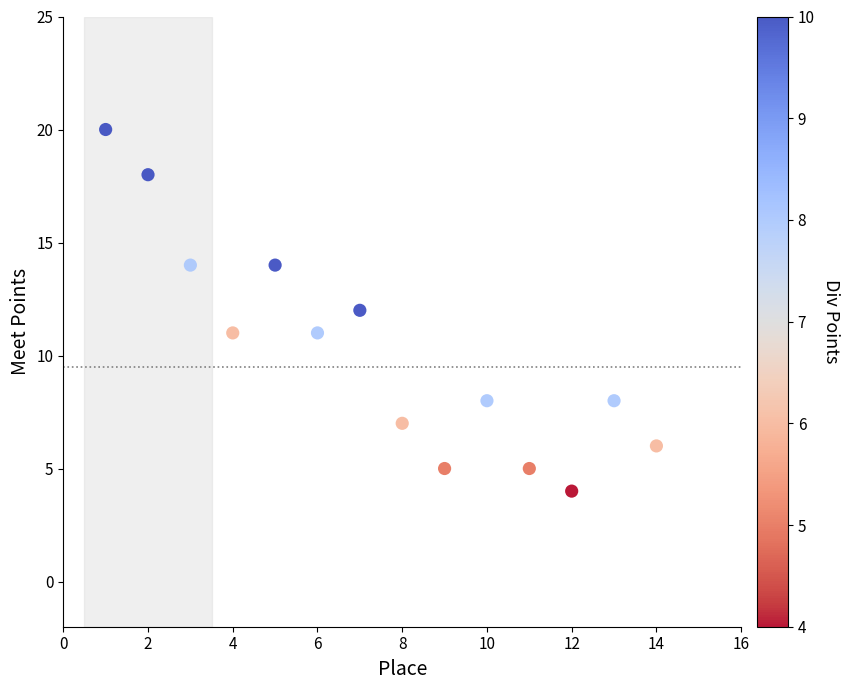

What is the range of Y values (max minus min)?

16